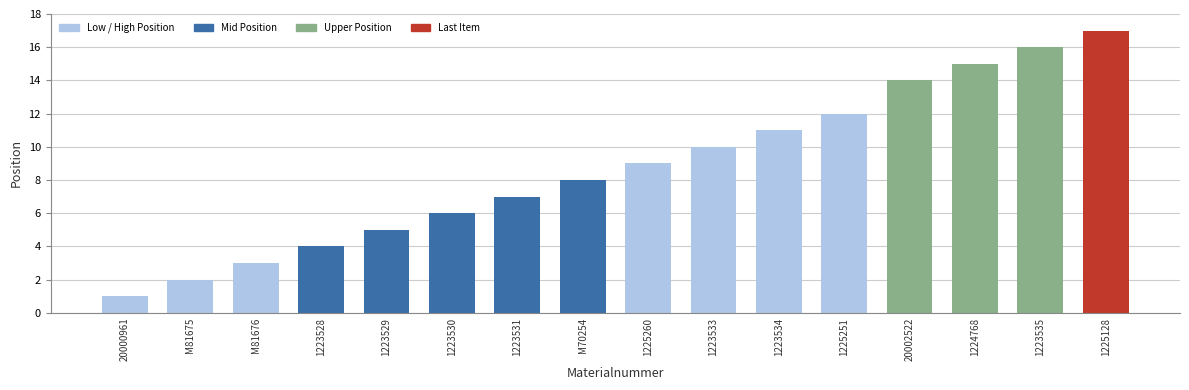

At which label is the value closest to 9?

1225260